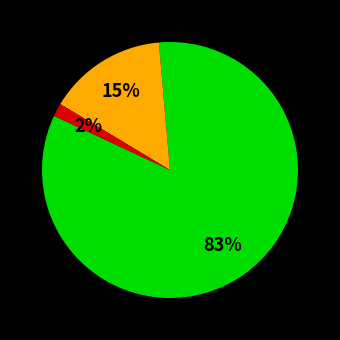

To the nearest percent, what is the average slice percentage?

33%